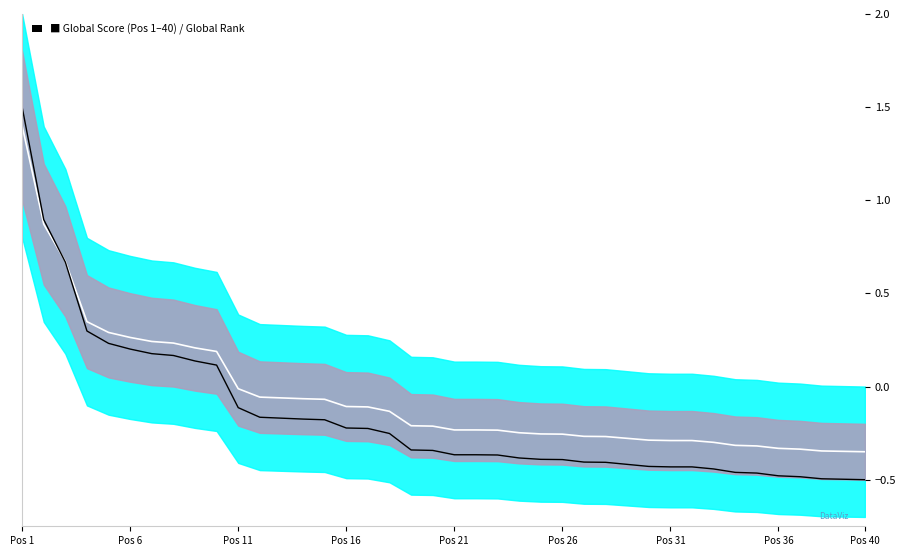

True or false: Center has more than 2 interior local peaks.

False